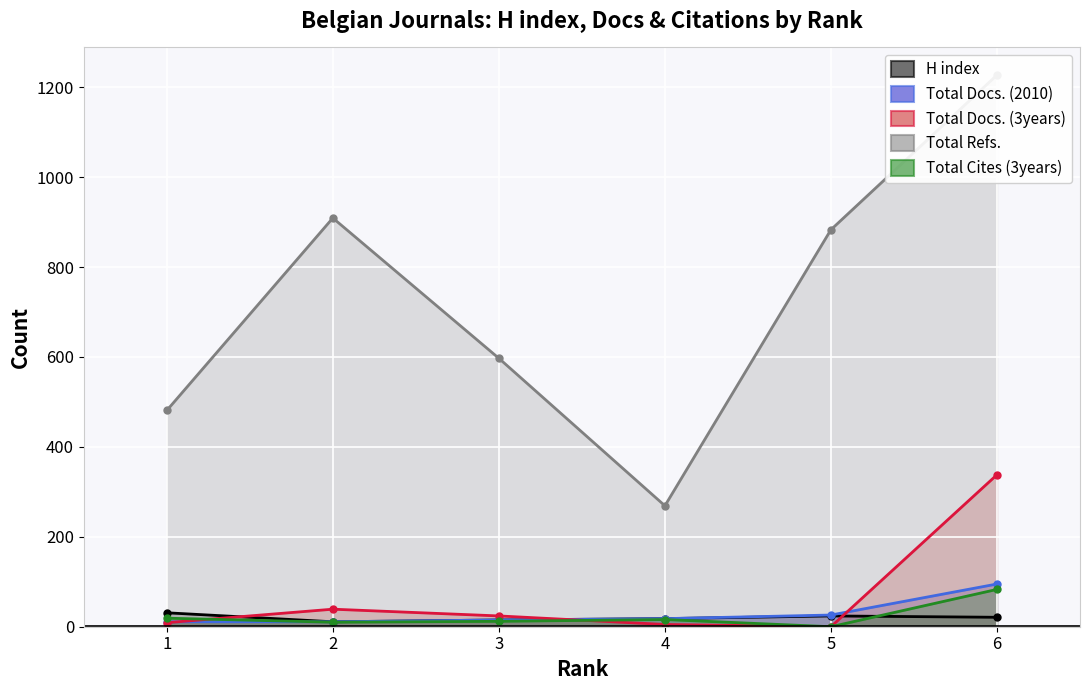

What is the difference between the Total Docs. (2010) values at 5 and 1?

15